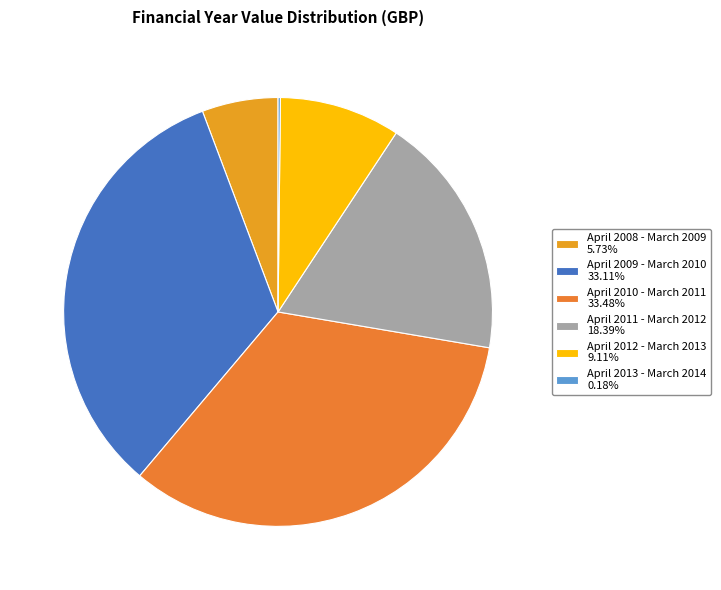

To the nearest percent, what is the combined percentage of April 2010 - March 2011 and April 2012 - March 2013?

43%